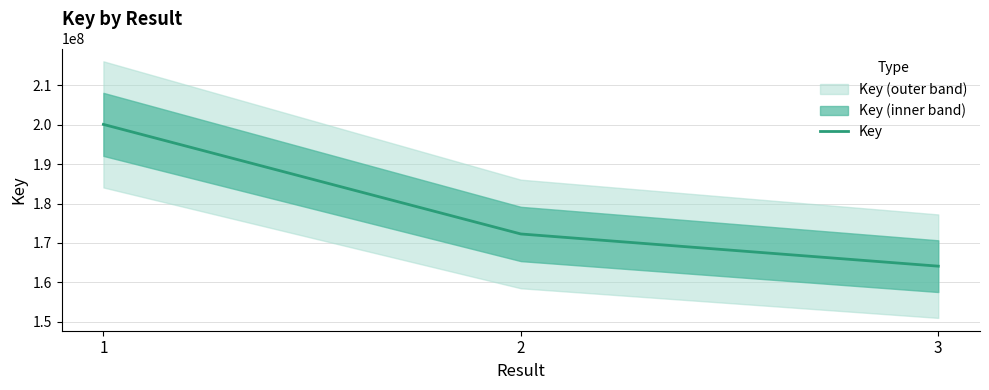

At which label is the value closest to 182096133?

2